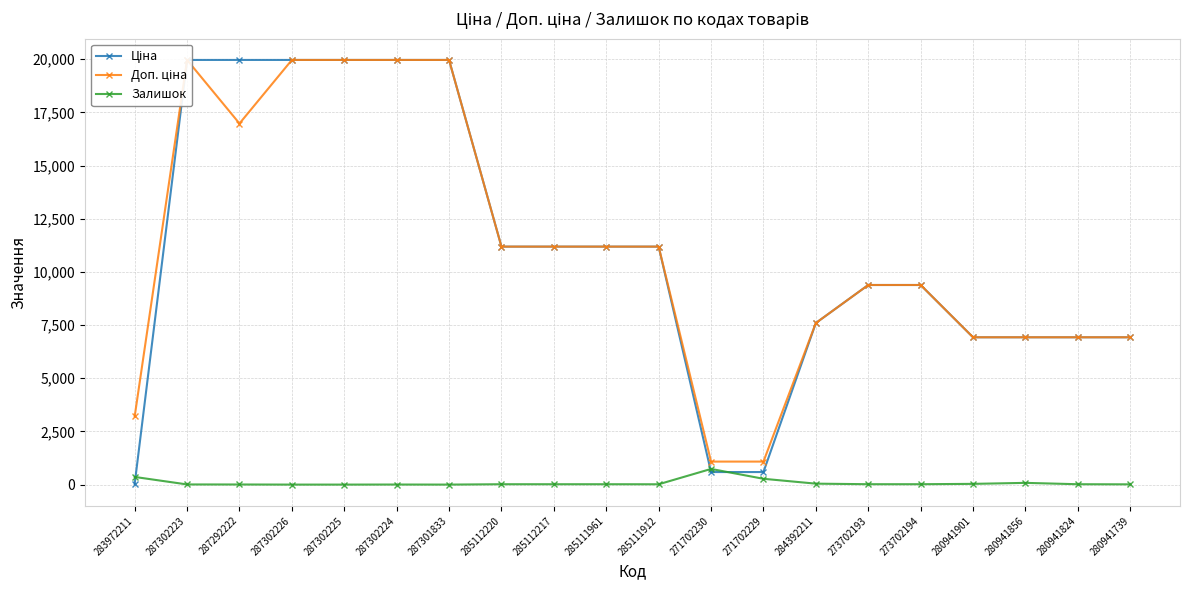

True or false: Доп. ціна and Залишок intersect in this chart.

False